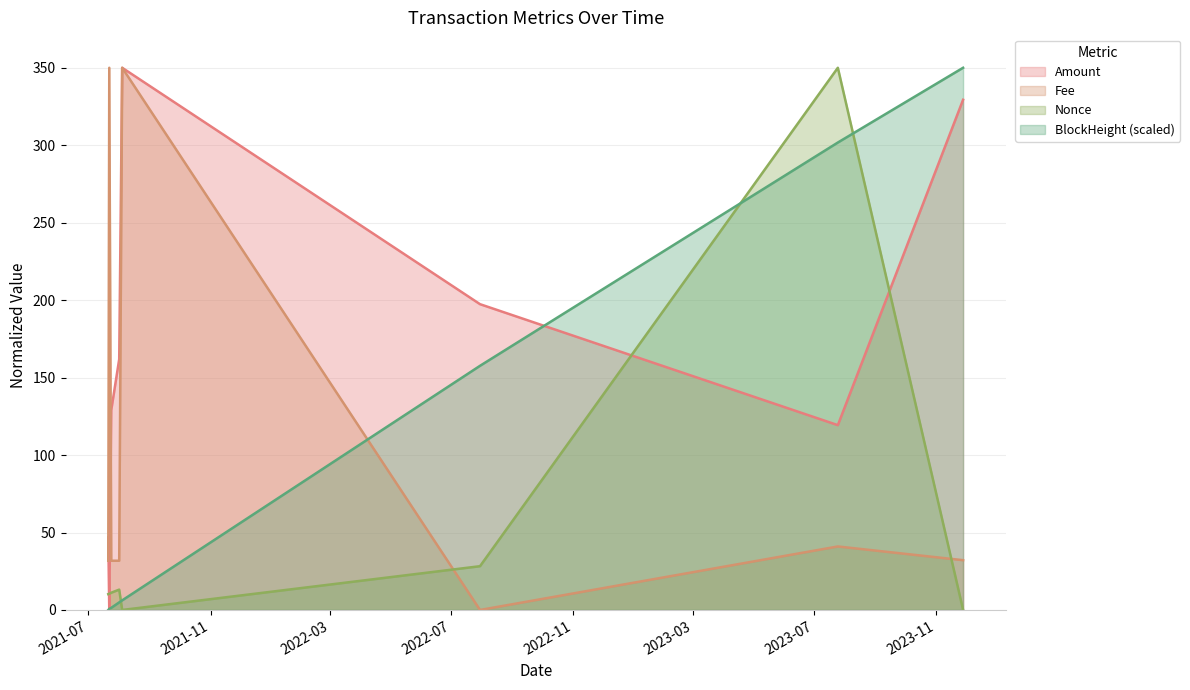

What is the total value across all series at 2021-07-24?

173.4